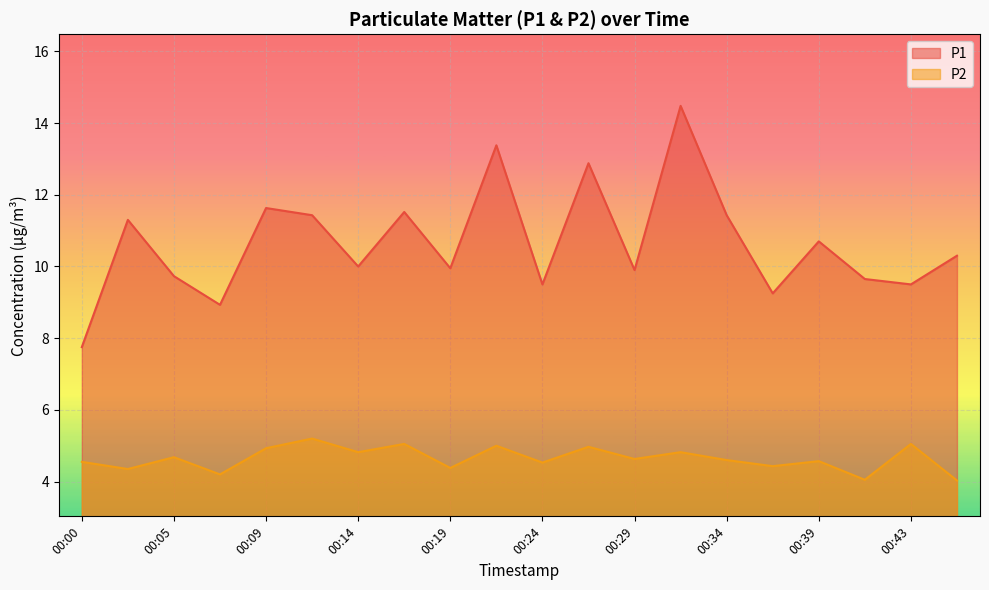

What is the difference between the highest and lowest values at 00:34?

6.8